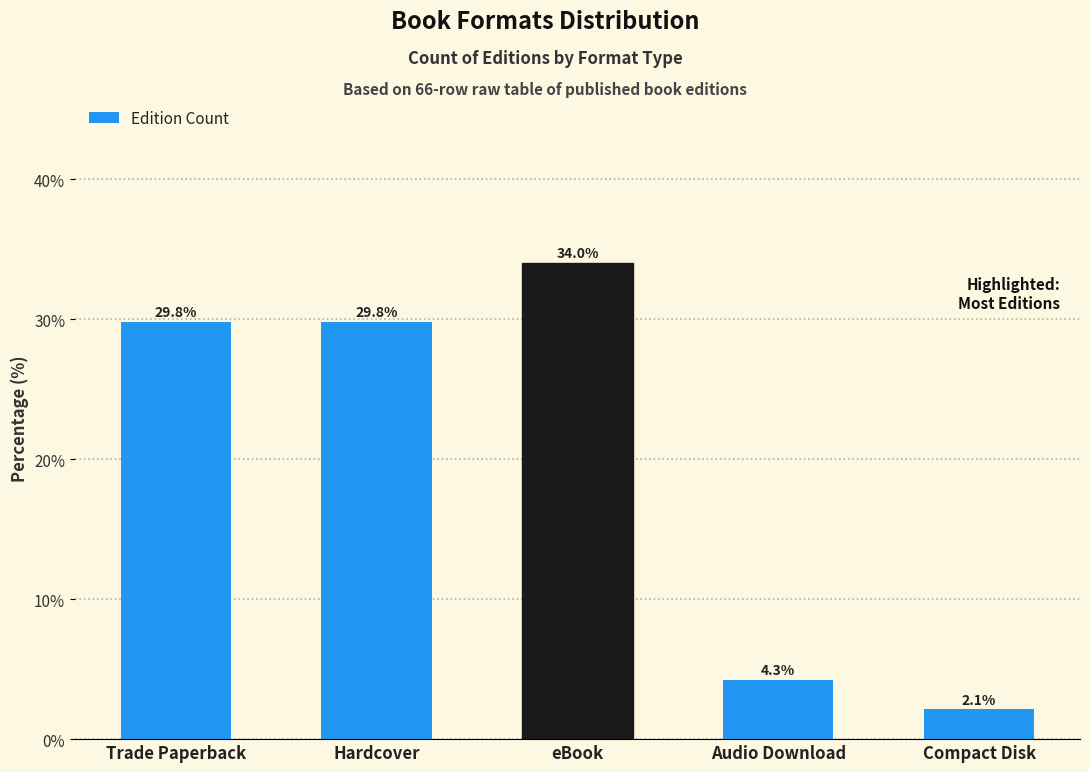

True or false: the data shows 1.5 at Audio Download.

False